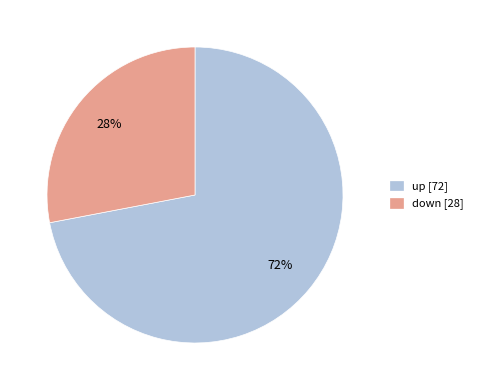

To the nearest percent, what is the combined percentage of down and up?

100%